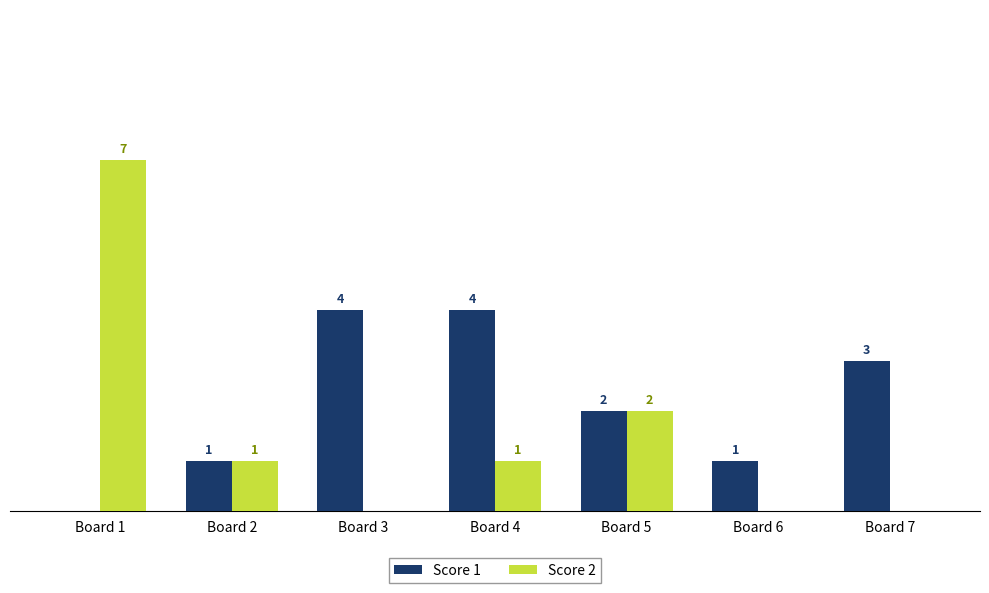

At which label is Score 1 closest to 2?

Board 5